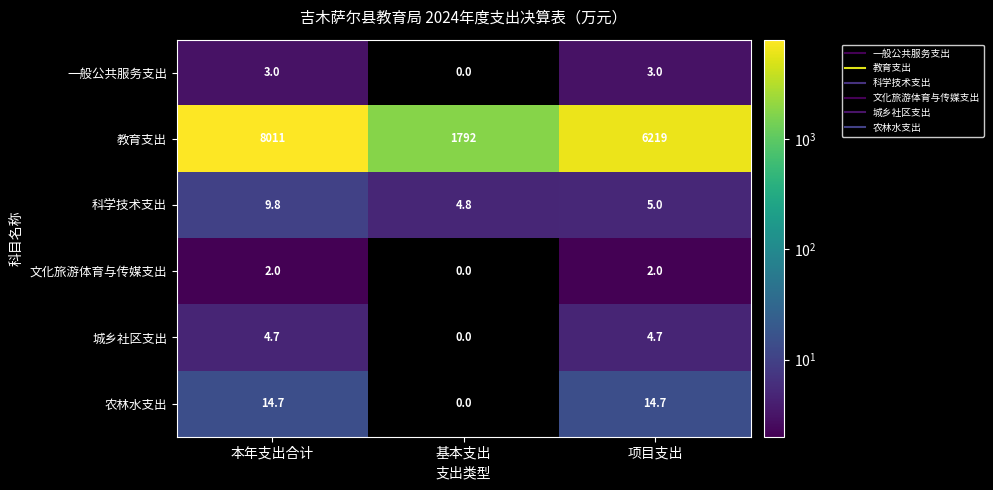

How many values in the 文化旅游体育与传媒支出 series are below 2?

1